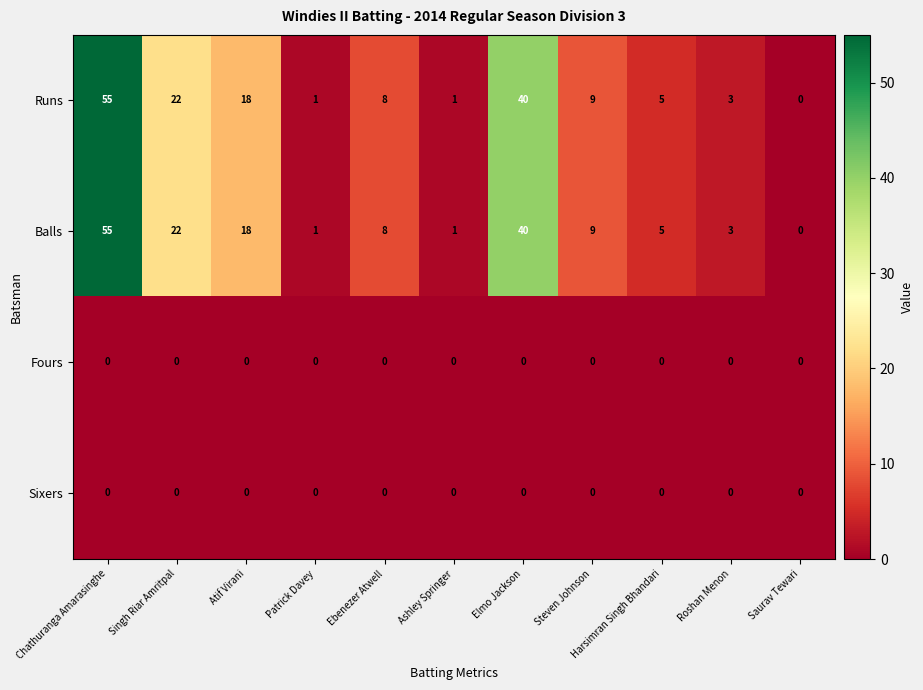

At how many categories does at least one series exceed 6?

6